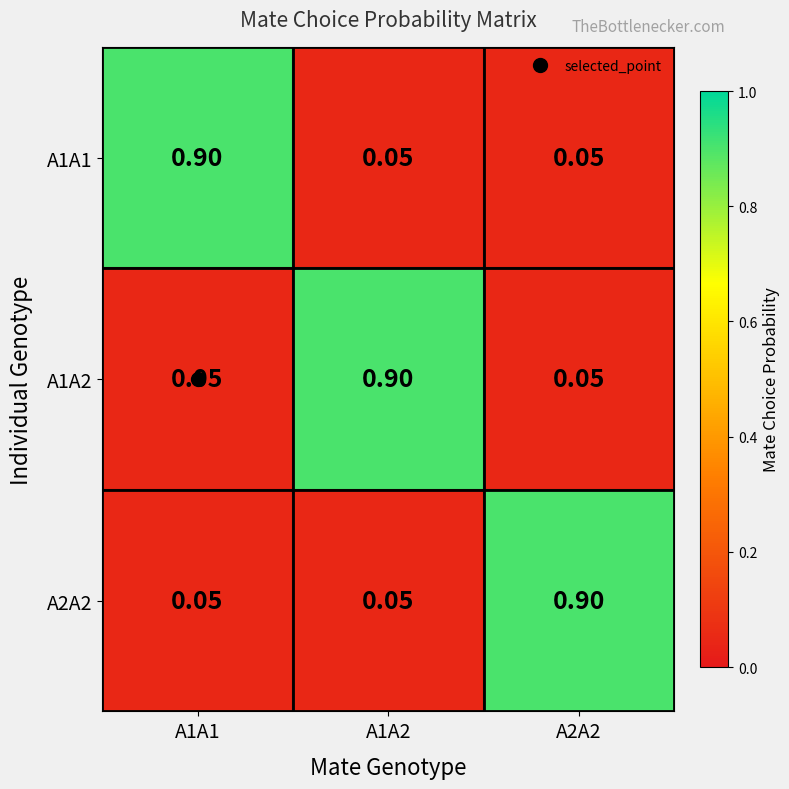

At how many categories does at least one series exceed 0?

3